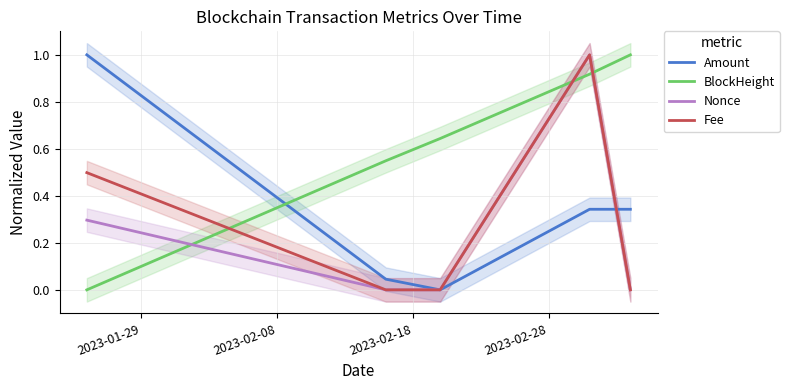

How many intersections are there between Nonce and BlockHeight?

3